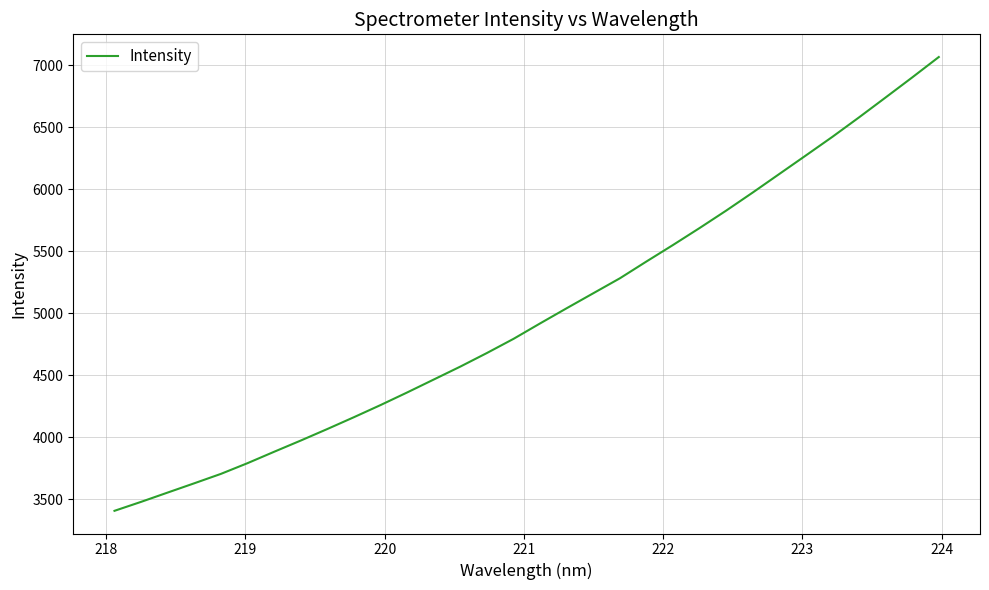

What is the difference between the maximum and minimum values?

3658.8